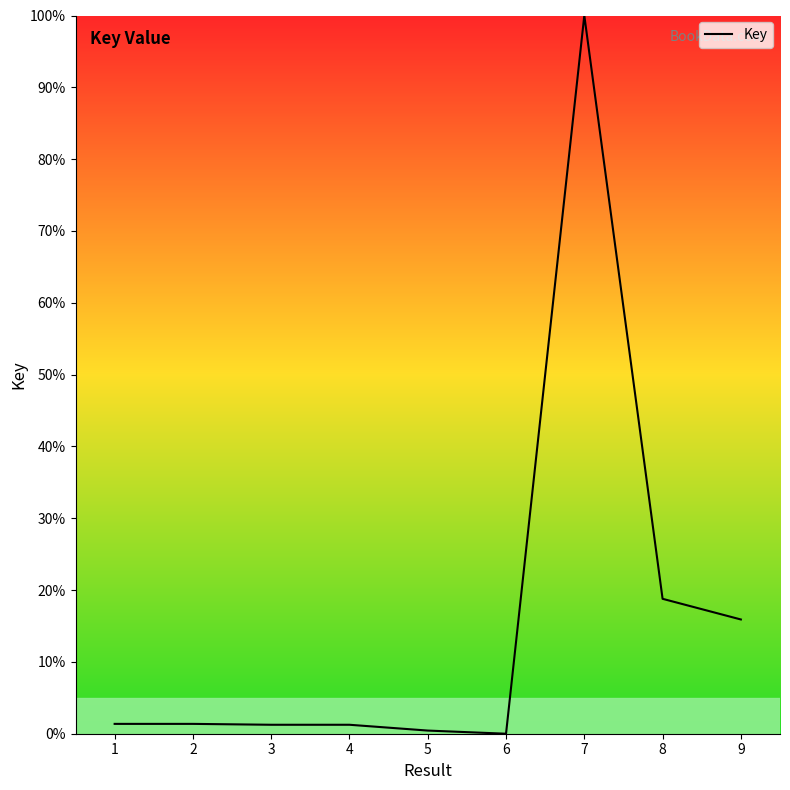

What is the approximate value at 5?

0.4